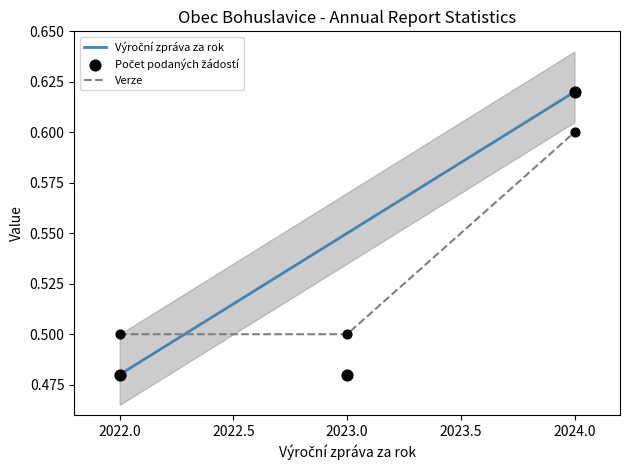

The Verze series shows 1.0 at 2024.0. True or false?

False